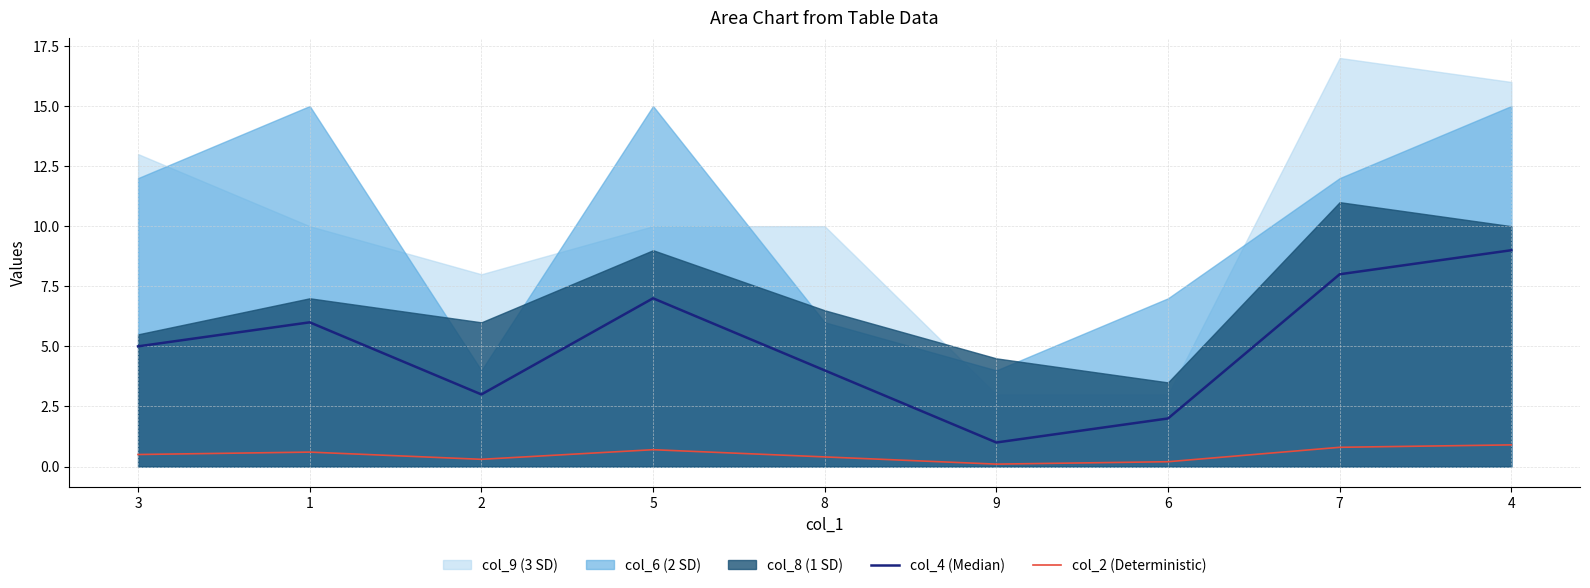

The col_2 (Deterministic) series shows 0.7 at 5. True or false?

True